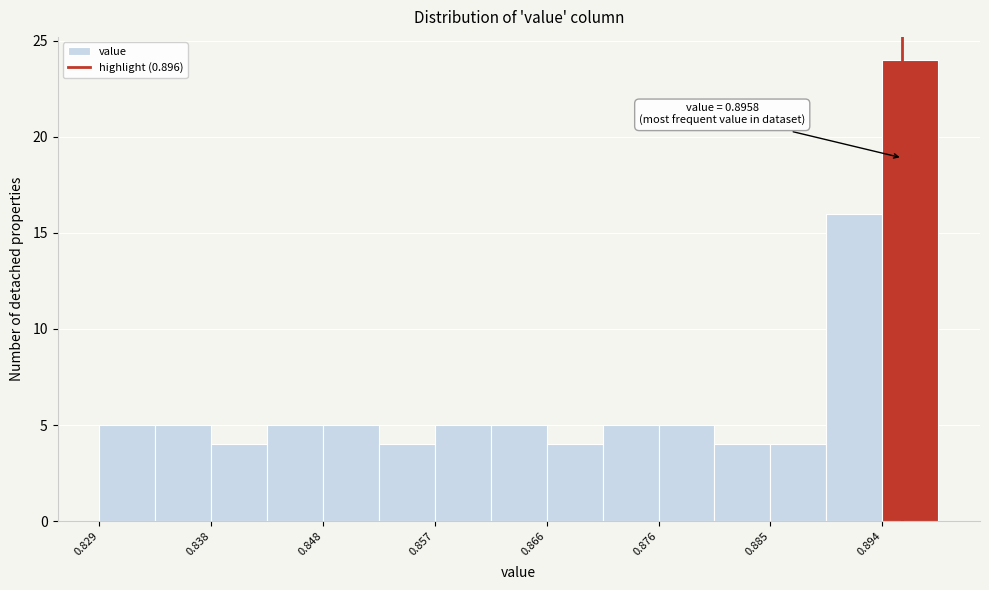

Over which range of the x-axis is the bar tallest?

0.894 to 0.899